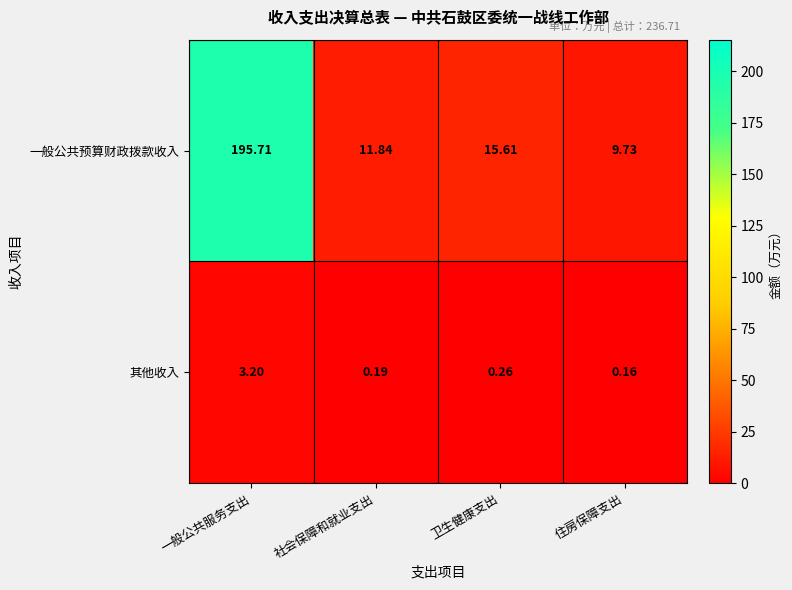

At which label is 一般公共预算财政拨款收入 closest to 102?

卫生健康支出